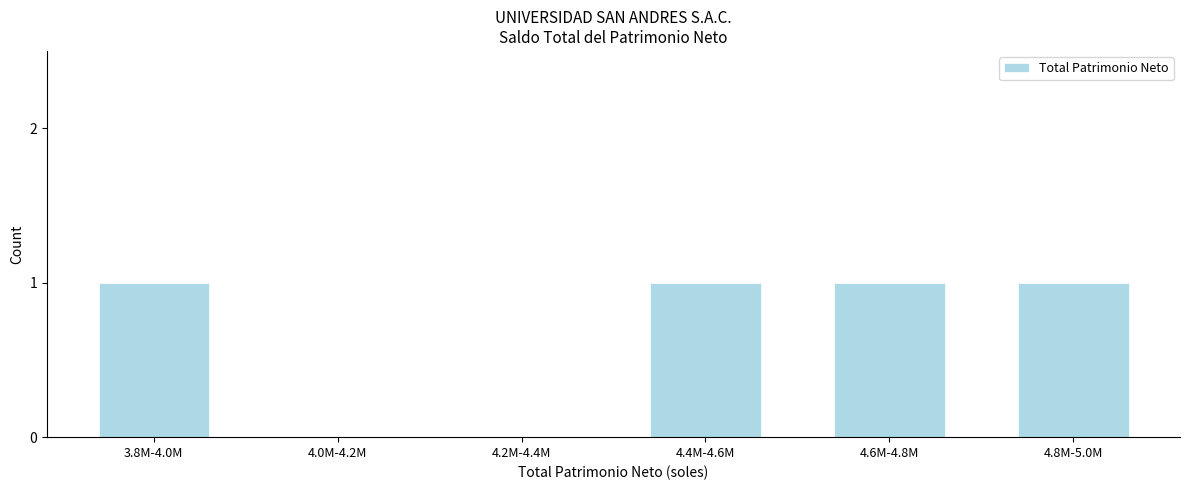

Reading left to right, extract all data points from this chart.

3.8M-4.0M=1	4.0M-4.2M=0	4.2M-4.4M=0	4.4M-4.6M=1	4.6M-4.8M=1	4.8M-5.0M=1